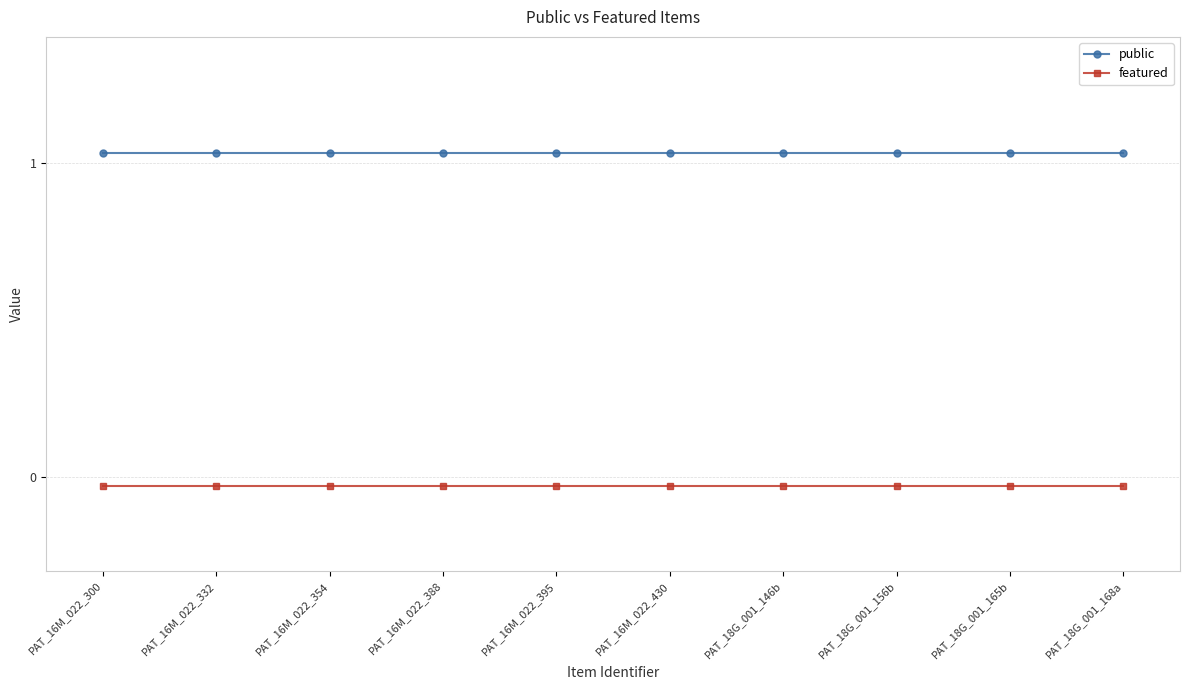

Rank the series at PAT_16M_022_388 from lowest to highest value.

featured, public